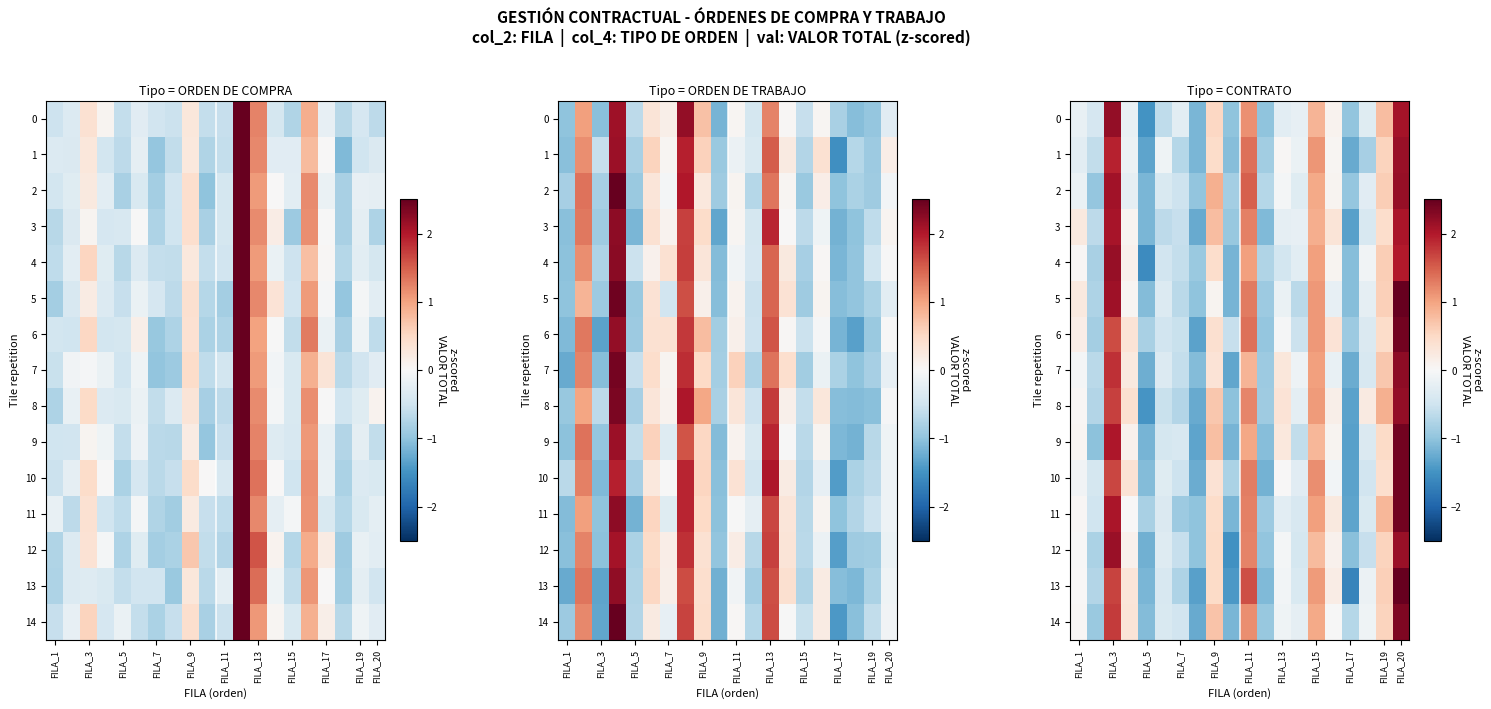

How many data points in 14 are above 0?

8